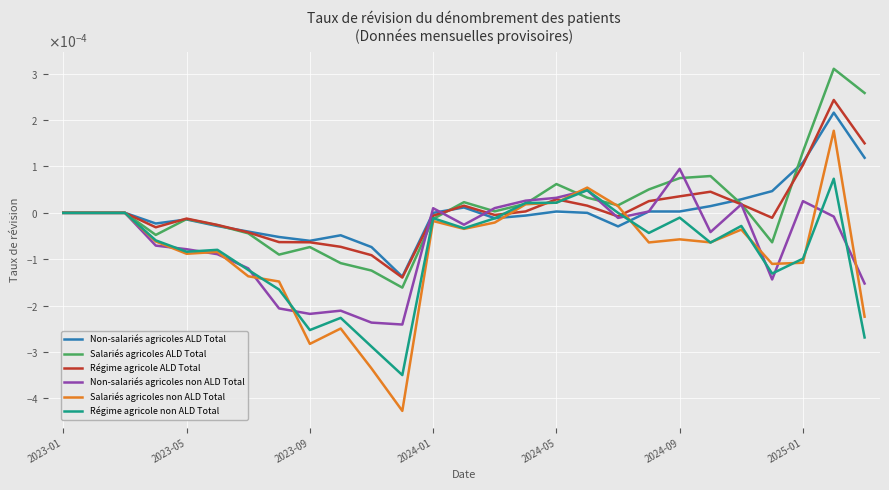

What are all the series names shown in the legend?

Non-salariés agricoles ALD Total, Salariés agricoles ALD Total, Régime agricole ALD Total, Non-salariés agricoles non ALD Total, Salariés agricoles non ALD Total, Régime agricole non ALD Total